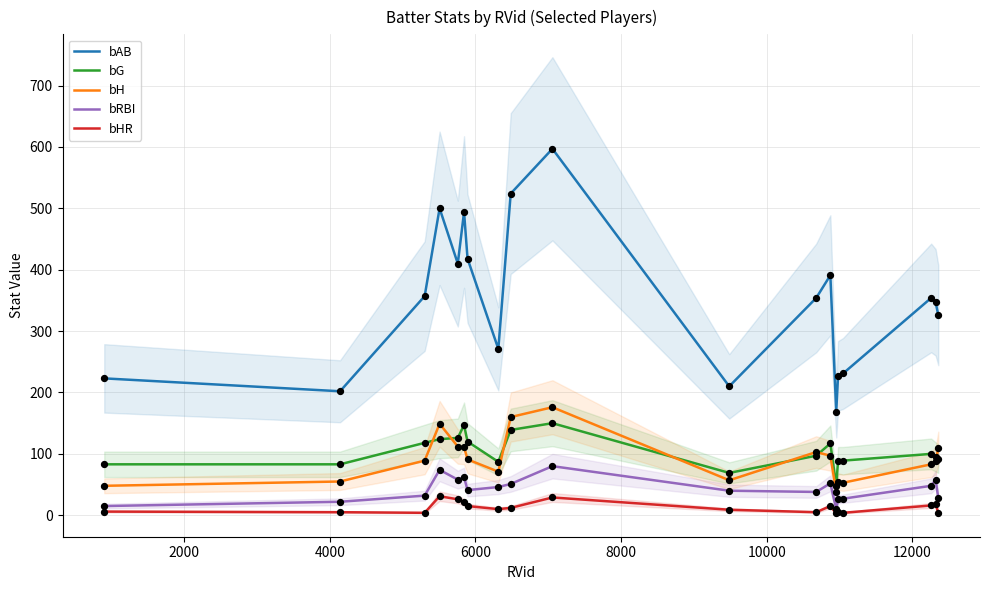

Which series reaches the minimum Y coordinate?

bHR